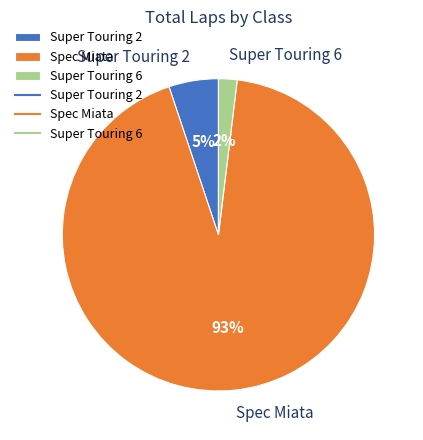

What is the largest slice in the pie chart?

Spec Miata